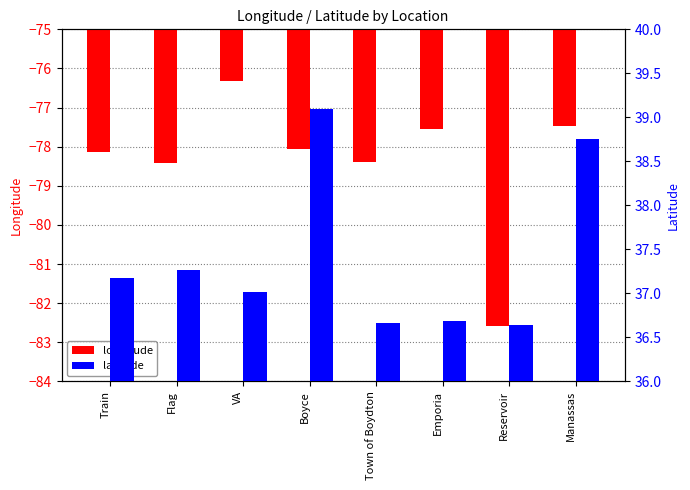

What is the sum of the latitude values at Train and Town of Boydton?

73.8